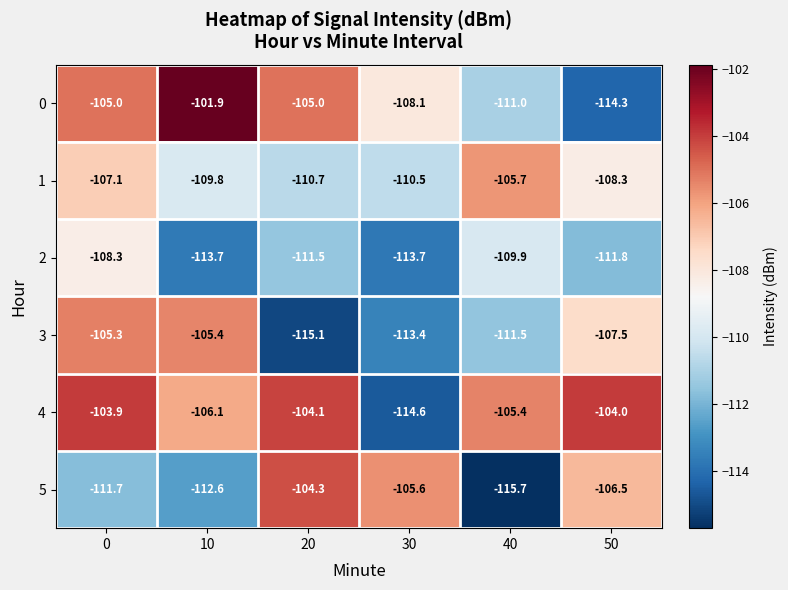

What is the difference between the highest and lowest values at 20?

11.0